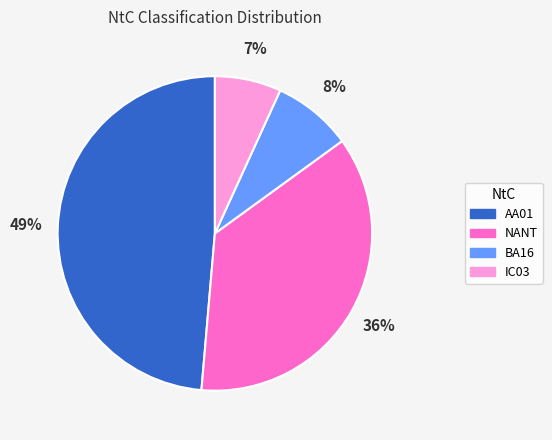

To the nearest percent, what portion does IC03 represent?

7%